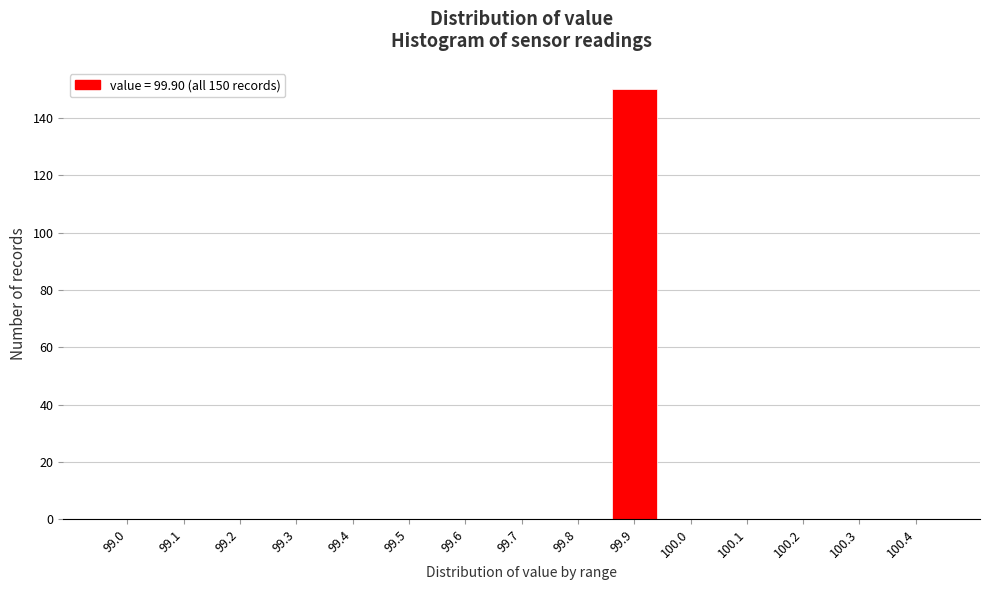

Reading left to right, what are all the values shown in this chart?

99.0=0	99.1=0	99.2=0	99.3=0	99.4=0	99.5=0	99.6=0	99.7=0	99.8=0	99.9=150	100.0=0	100.1=0	100.2=0	100.3=0	100.4=0